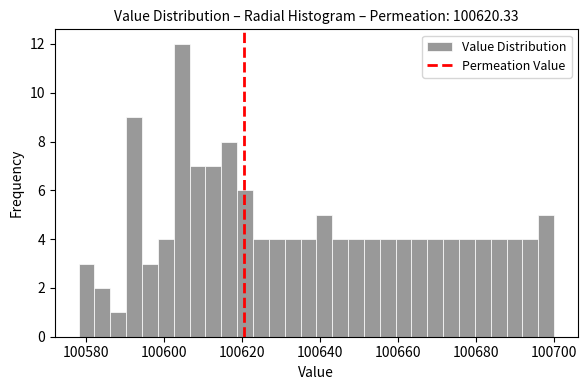

Around what value on the x-axis is the tallest bar? Give the approximate position of its centre, as read against the axis.

100604